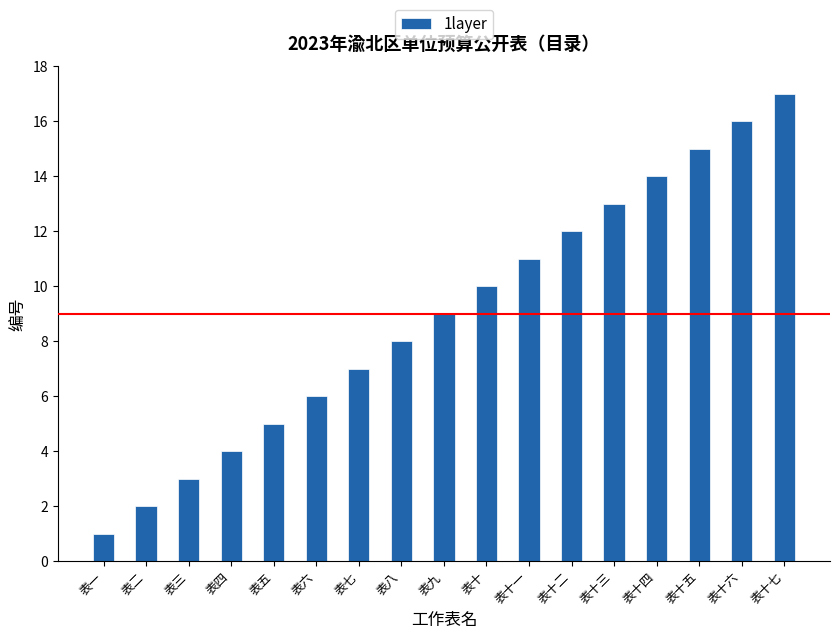

Reading left to right, list all the values displayed in this chart.

表一=1	表二=2	表三=3	表四=4	表五=5	表六=6	表七=7	表八=8	表九=9	表十=10	表十一=11	表十二=12	表十三=13	表十四=14	表十五=15	表十六=16	表十七=17